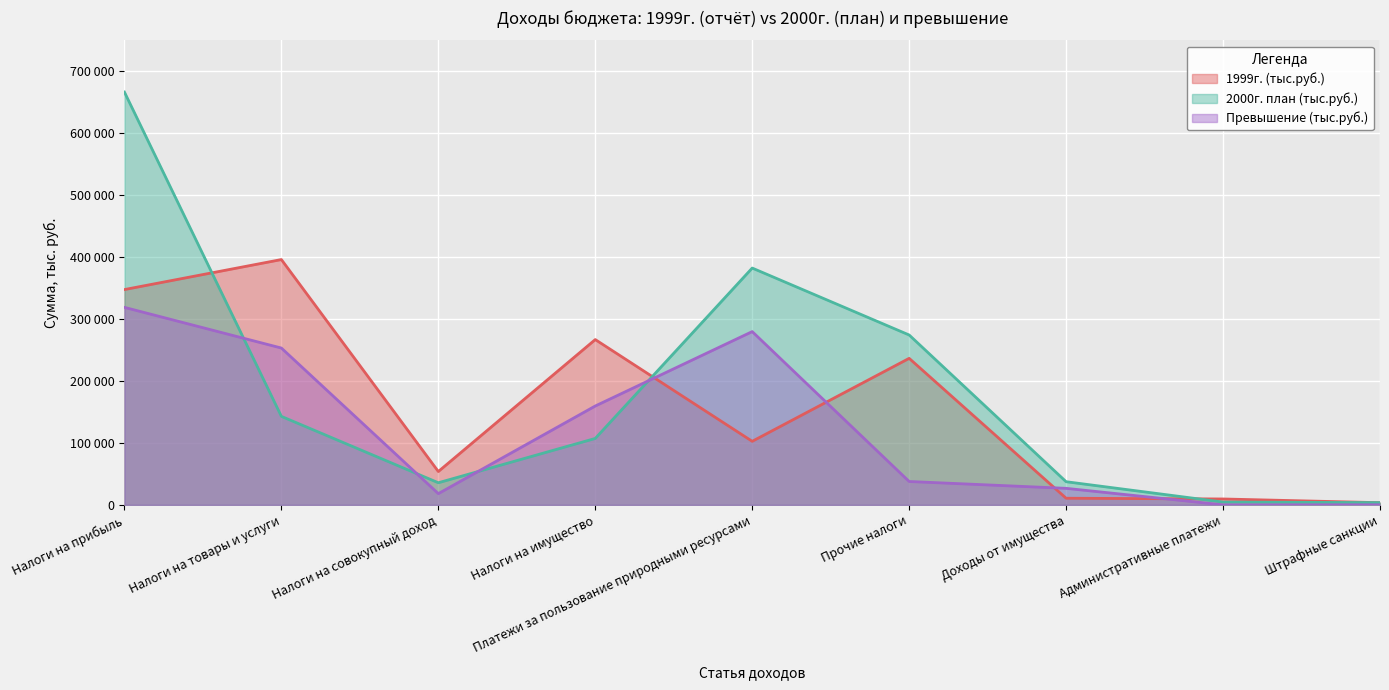

Is the value of 2000г. план (тыс.руб.) at Платежи за пользование природными ресурсами greater than the value of Превышение (тыс.руб.) at Платежи за пользование природными ресурсами?

Yes